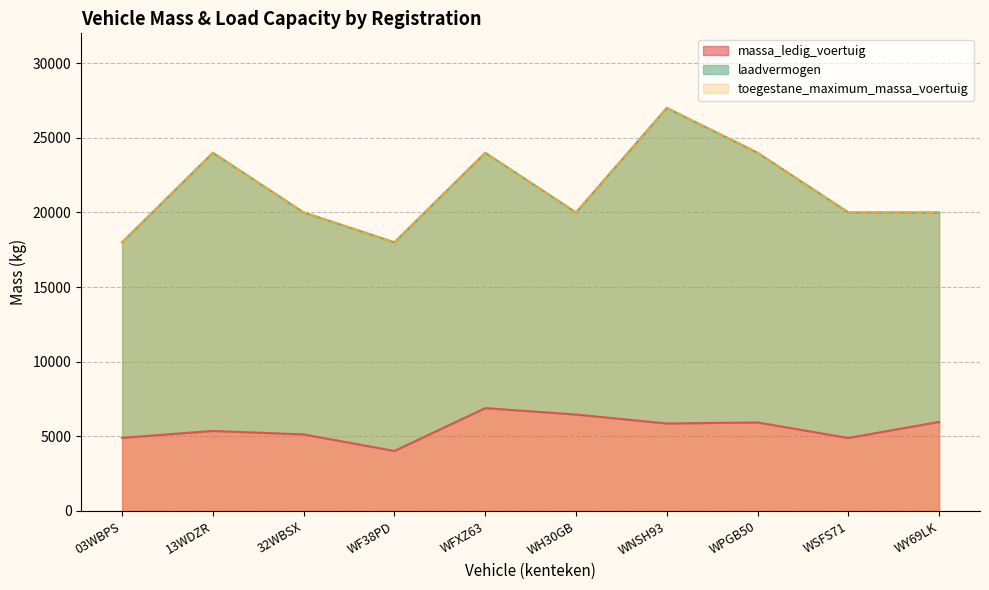

How many interior local valleys does the toegestane_maximum_massa_voertuig series have?

2